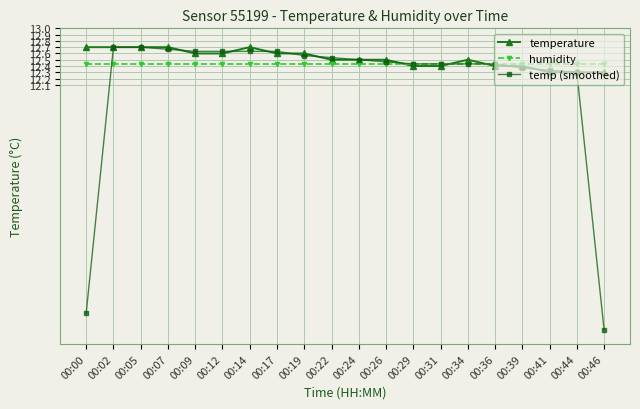

What is the difference between the highest and lowest values at 00:14?

0.3